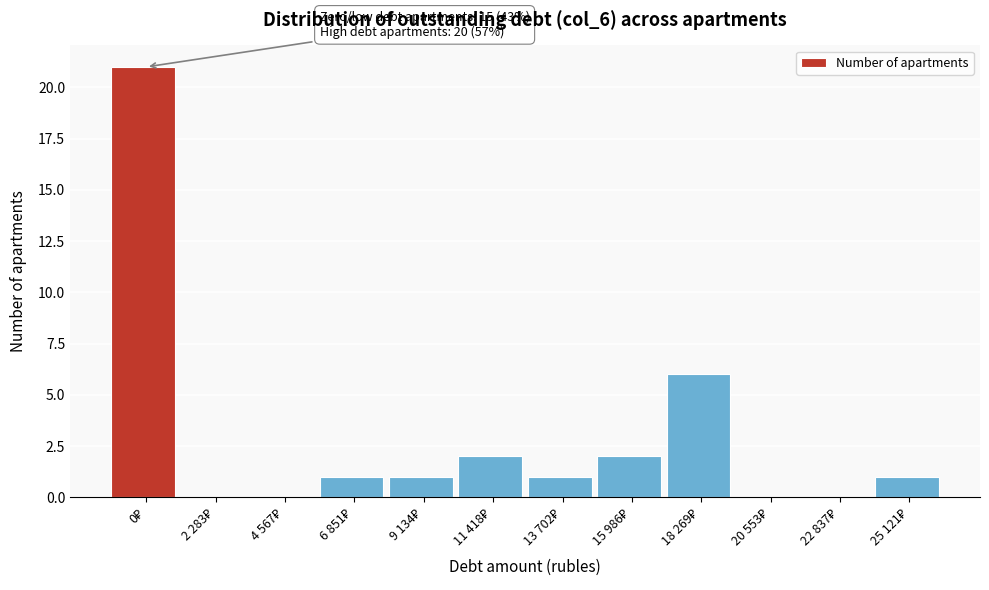

What is the sum of all values?

35